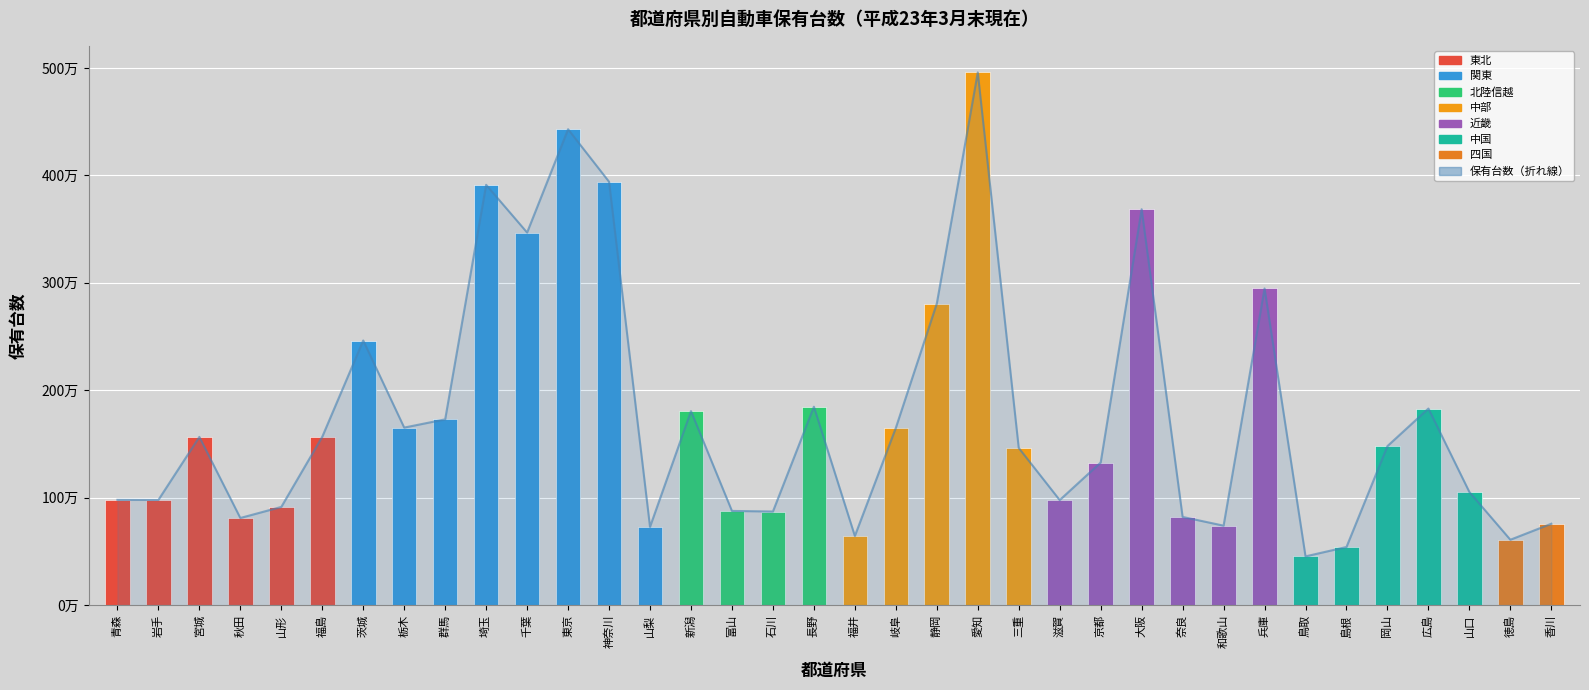

What is the value of the 23rd bar from the left?

1462885